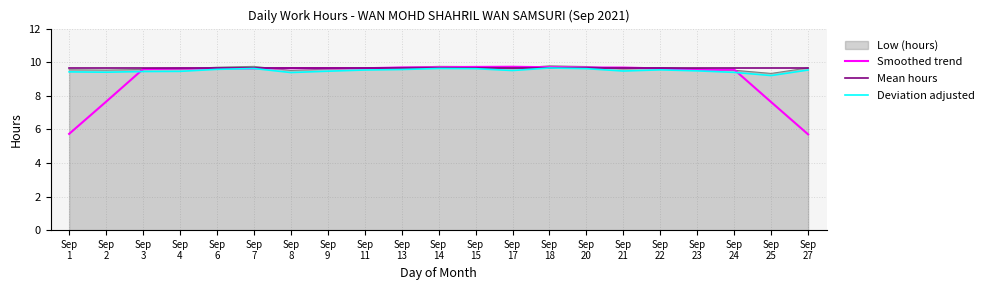

True or false: Deviation adjusted and Low (hours) cross at least once.

False